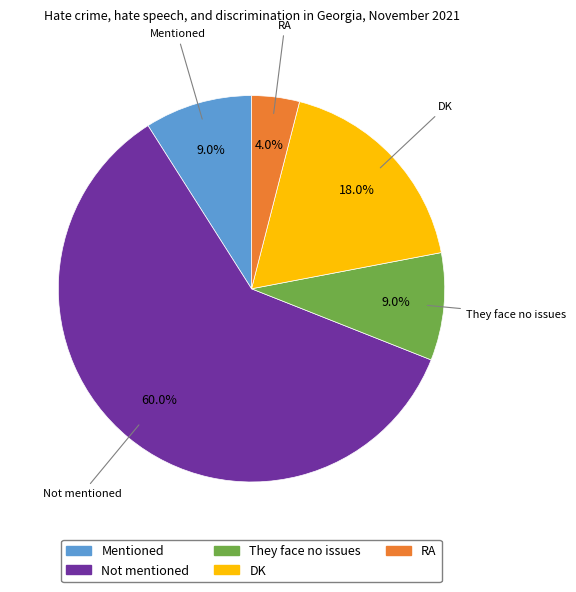

Count the number of slices in the pie.

5